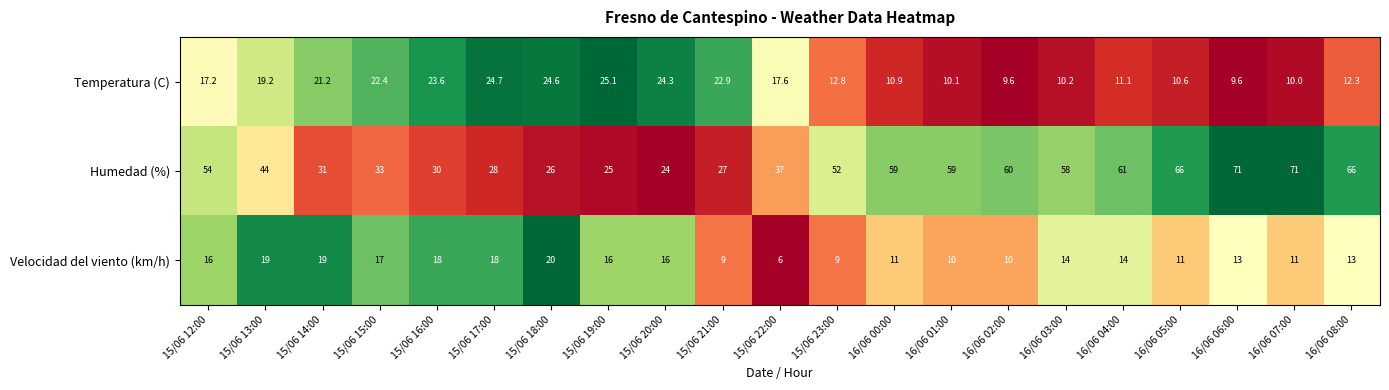

What is the total value across all series at 15/06 18:00?

70.6